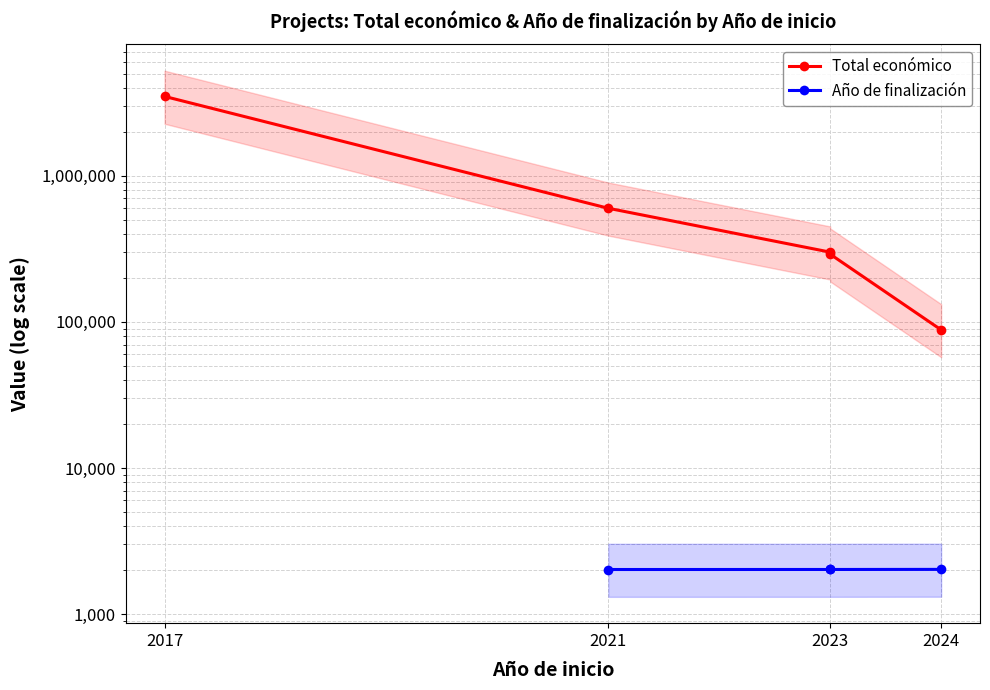

What is the value of the Total económico point at the 4th from the left?

299900.0